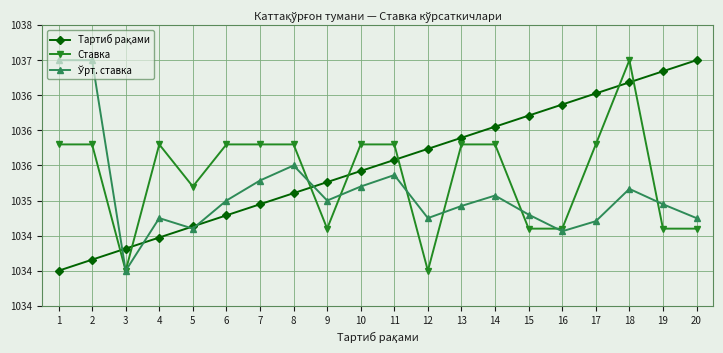

At which category does Ўрт. ставка reach its first local valley?

3